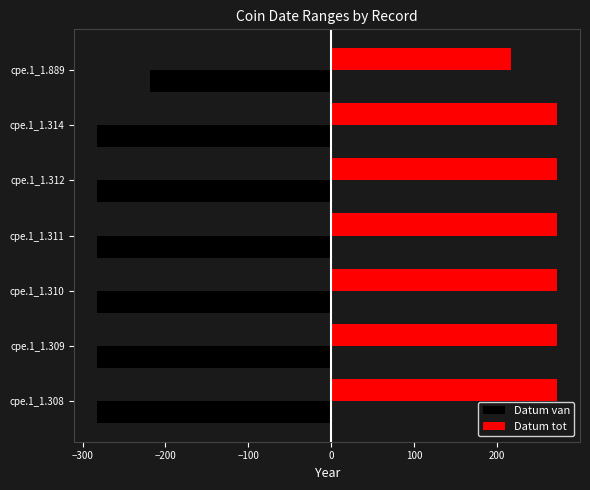

What is the minimum value for Datum van?

-282